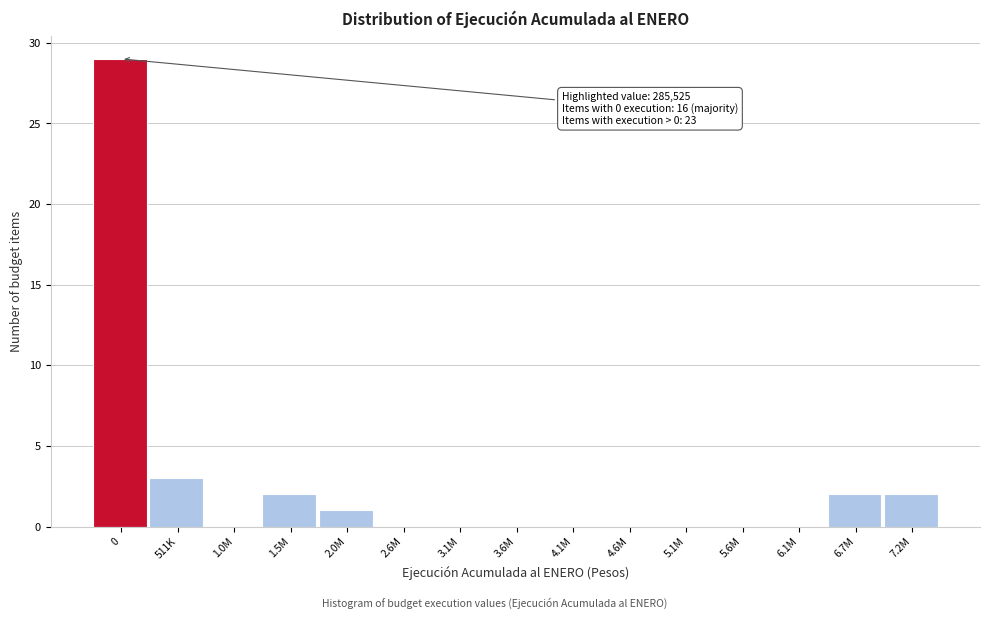

Reading right to left, extract all data points from this chart.

7.2M=2	6.7M=2	6.1M=0	5.6M=0	5.1M=0	4.6M=0	4.1M=0	3.6M=0	3.1M=0	2.6M=0	2.0M=1	1.5M=2	1.0M=0	511K=3	0=29